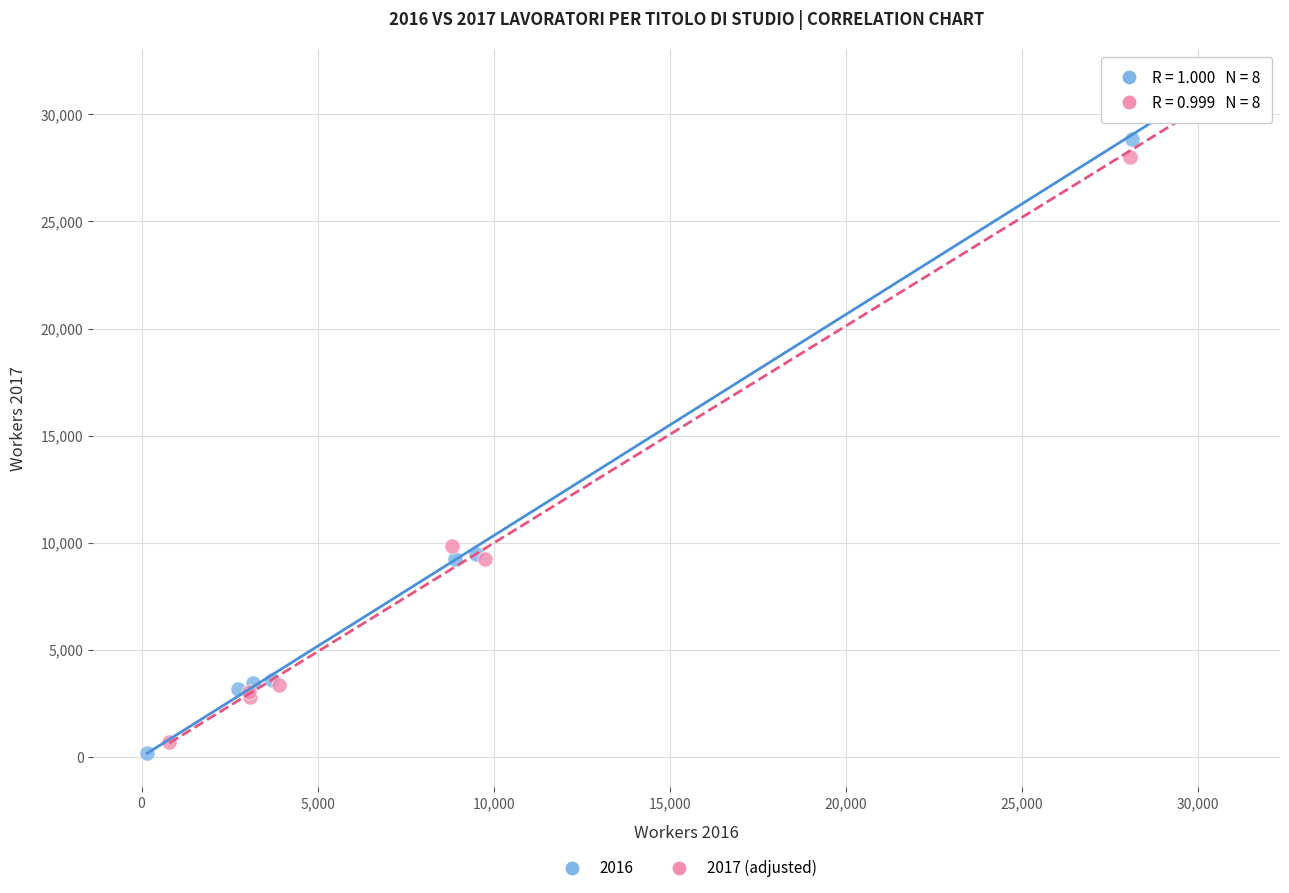

What are all the series names shown in the legend?

2016, 2017 (adjusted)